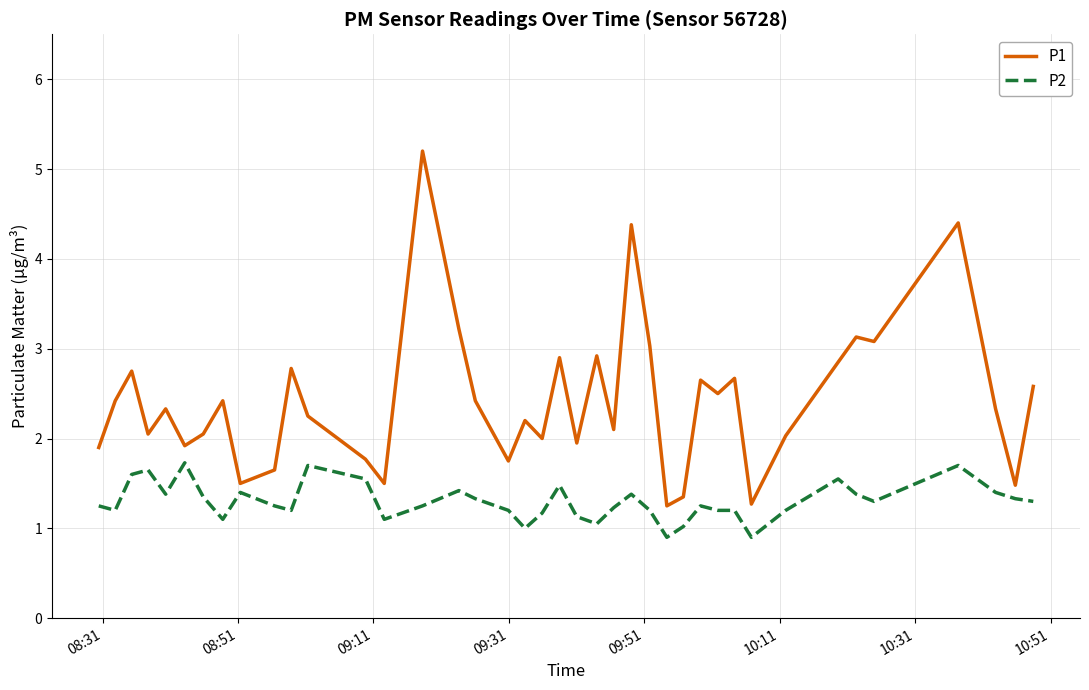

What is the lowest value of the P2 series?

0.9